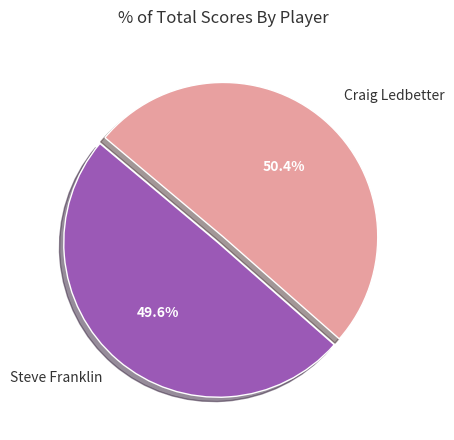

Count the number of slices in the pie.

2